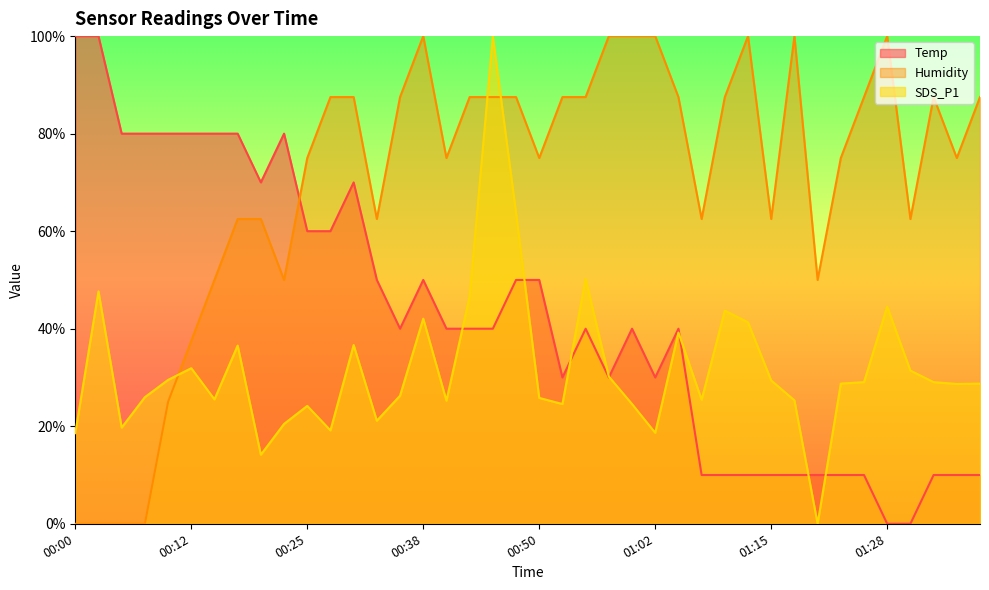

Where is the first local minimum for Humidity?

00:23